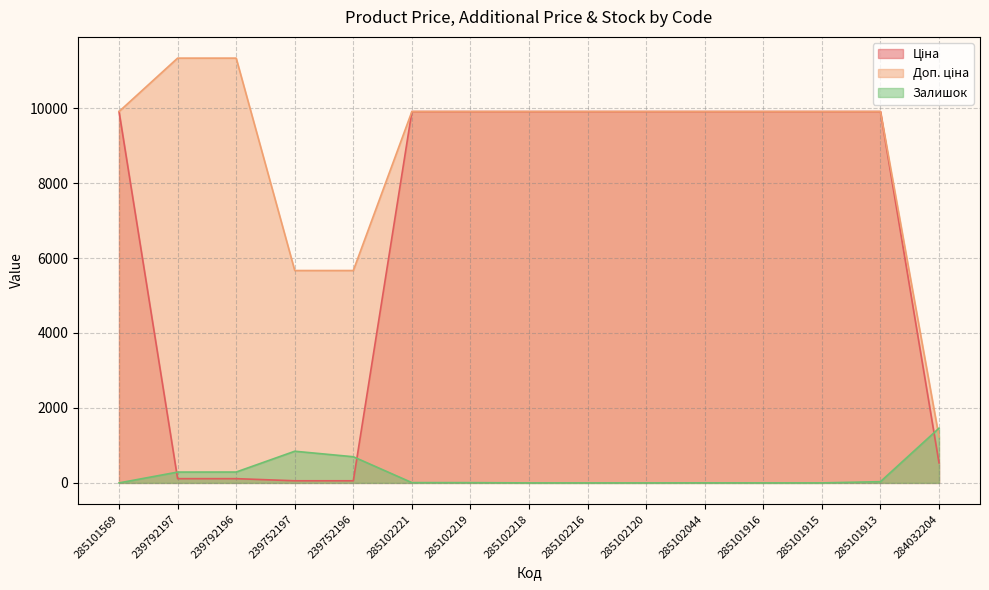

How many distinct data groups are displayed?

3